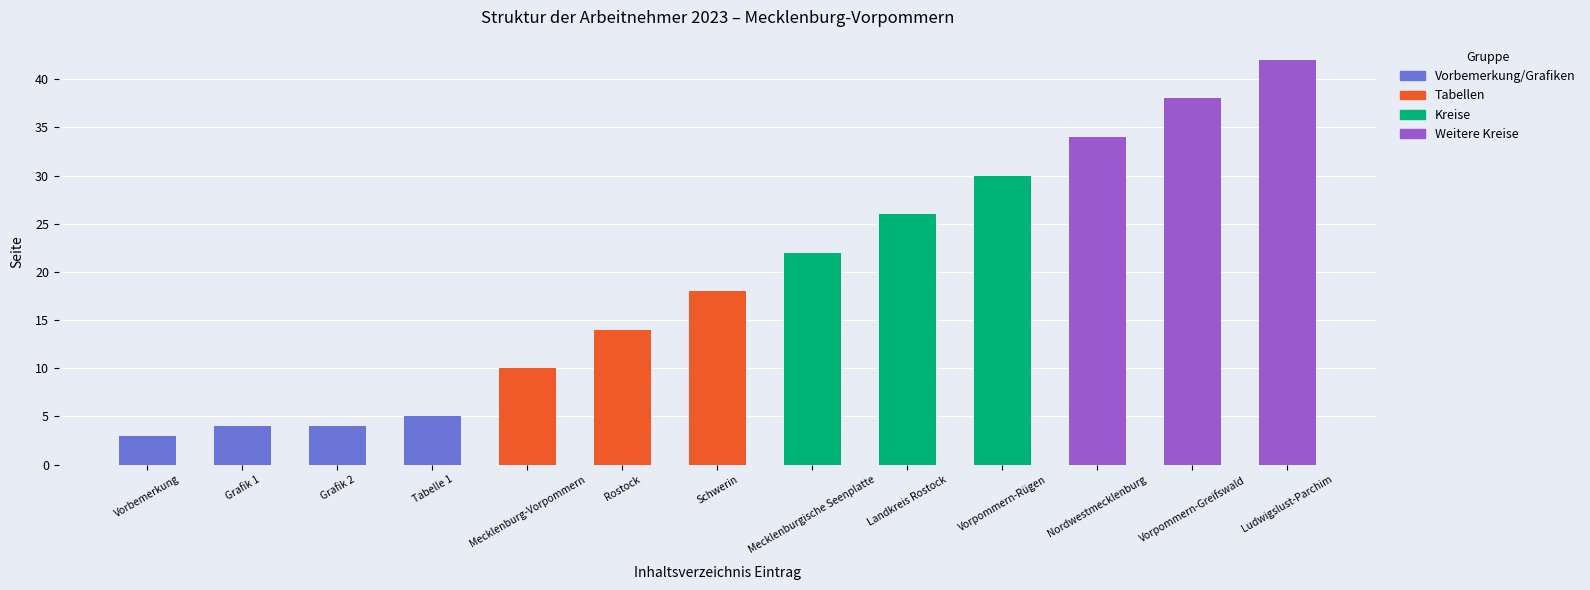

The chart shows a value of 26 at Landkreis Rostock. True or false?

True